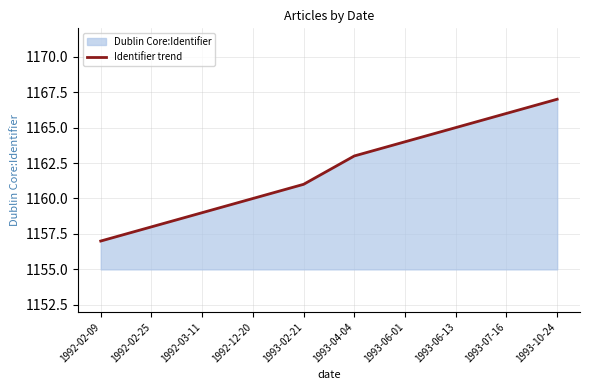

Approximately how many times larger is the value at 1993-10-24 compared to 1993-07-16?

1.0